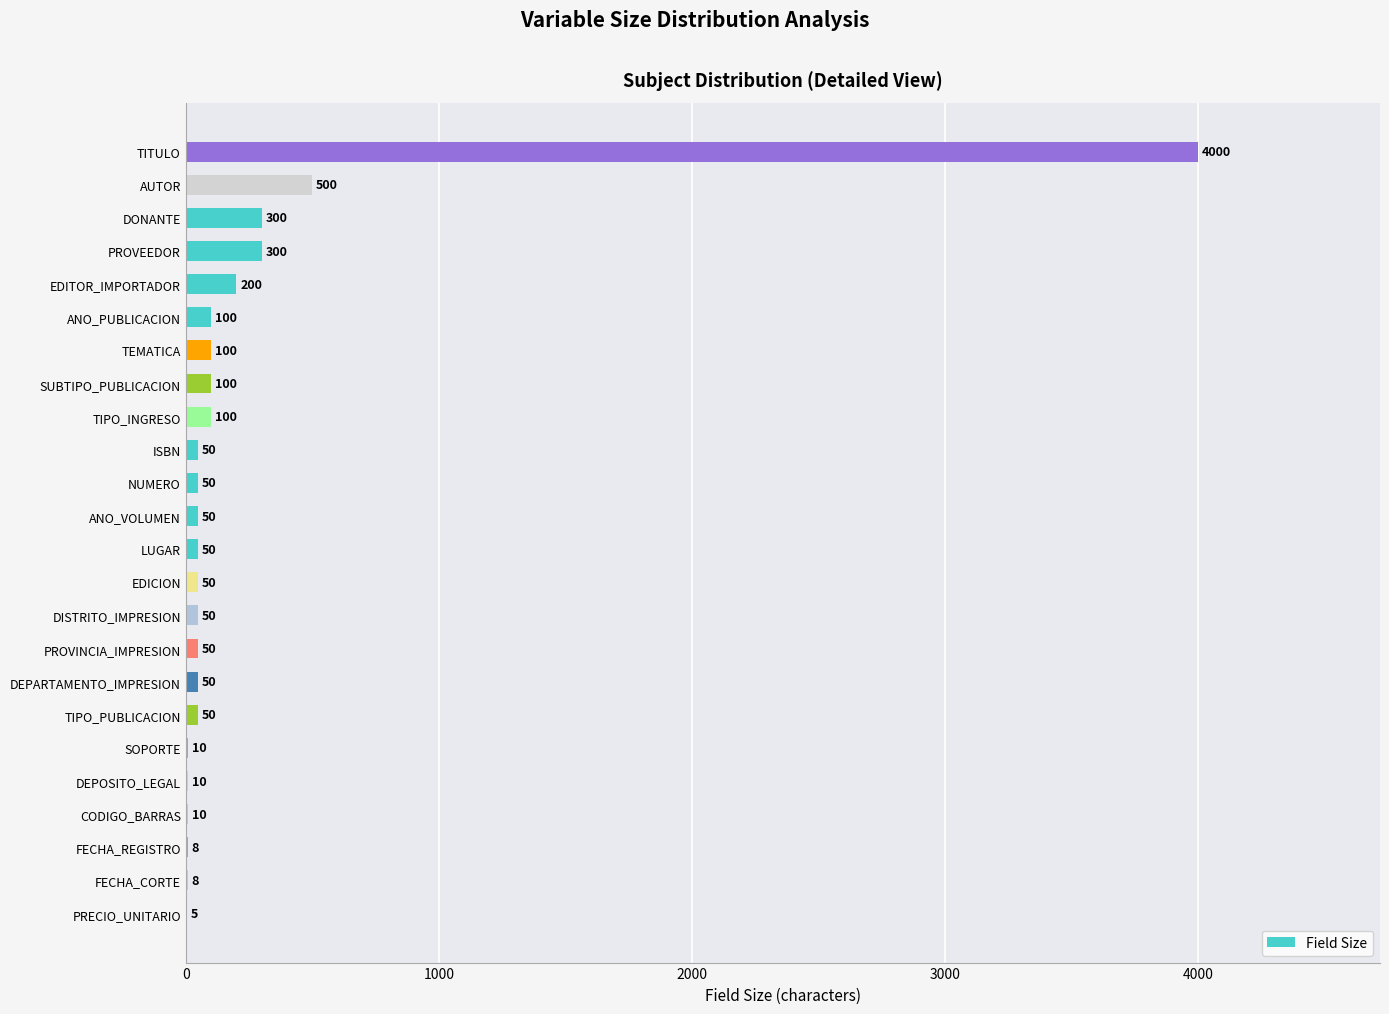

At which label is the value closest to 2002?

AUTOR